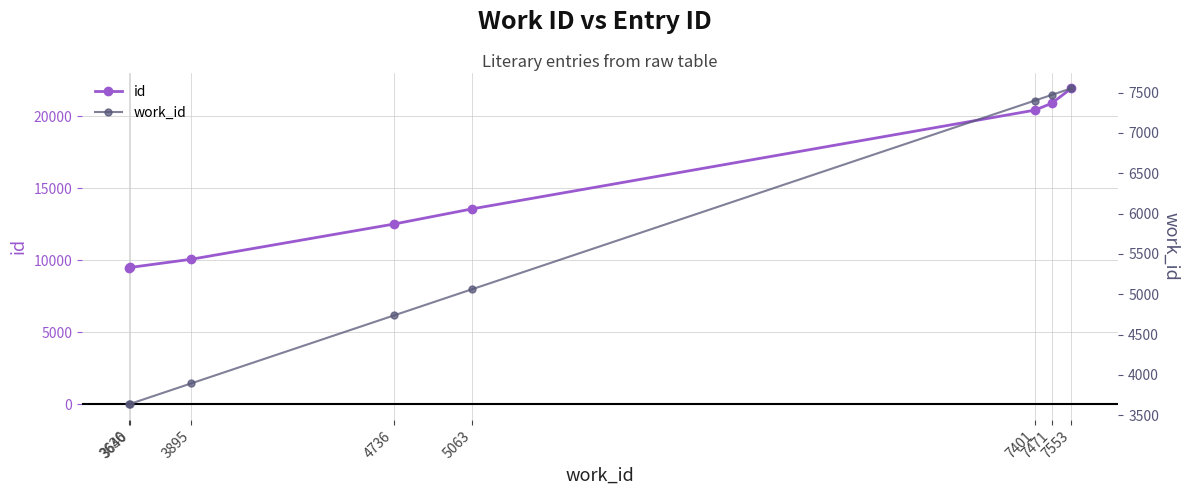

Rank the categories by id value from highest to lowest.

7553, 7471, 7401, 5063, 4736, 3895, 3640, 3636